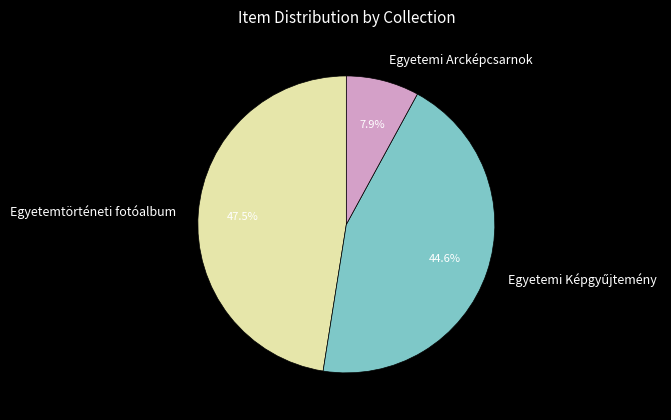

Is there a majority slice in this chart?

No